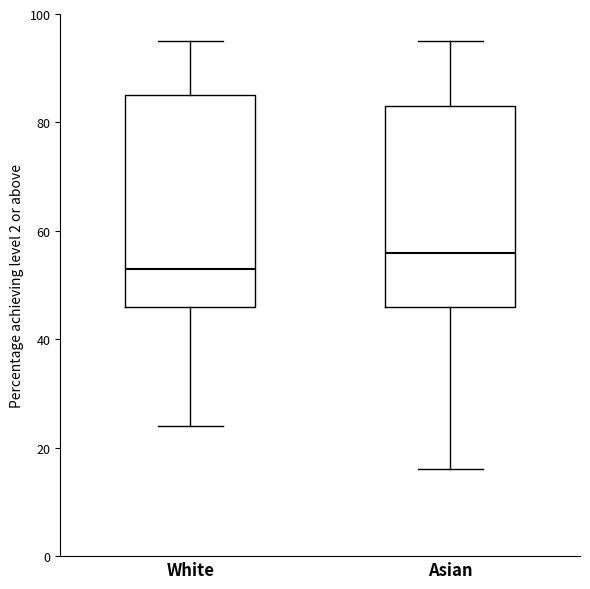

Reading left to right, transcribe this box plot: for each box, give where its median line is, the range the box spans, and where its two whiskers end, as read against the y-axis. The values are not printed on the chart, so give them approximately, as read against the axis.

White: median 54, box 46 to 86, whiskers 24 to 96
Asian: median 56, box 46 to 84, whiskers 16 to 96